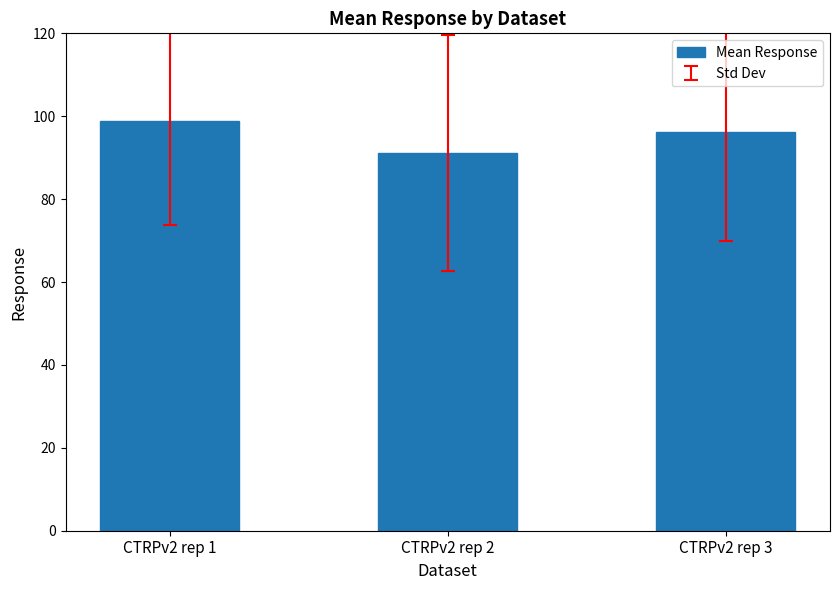

At which category does the chart reach its peak across all series?

CTRPv2 rep 1